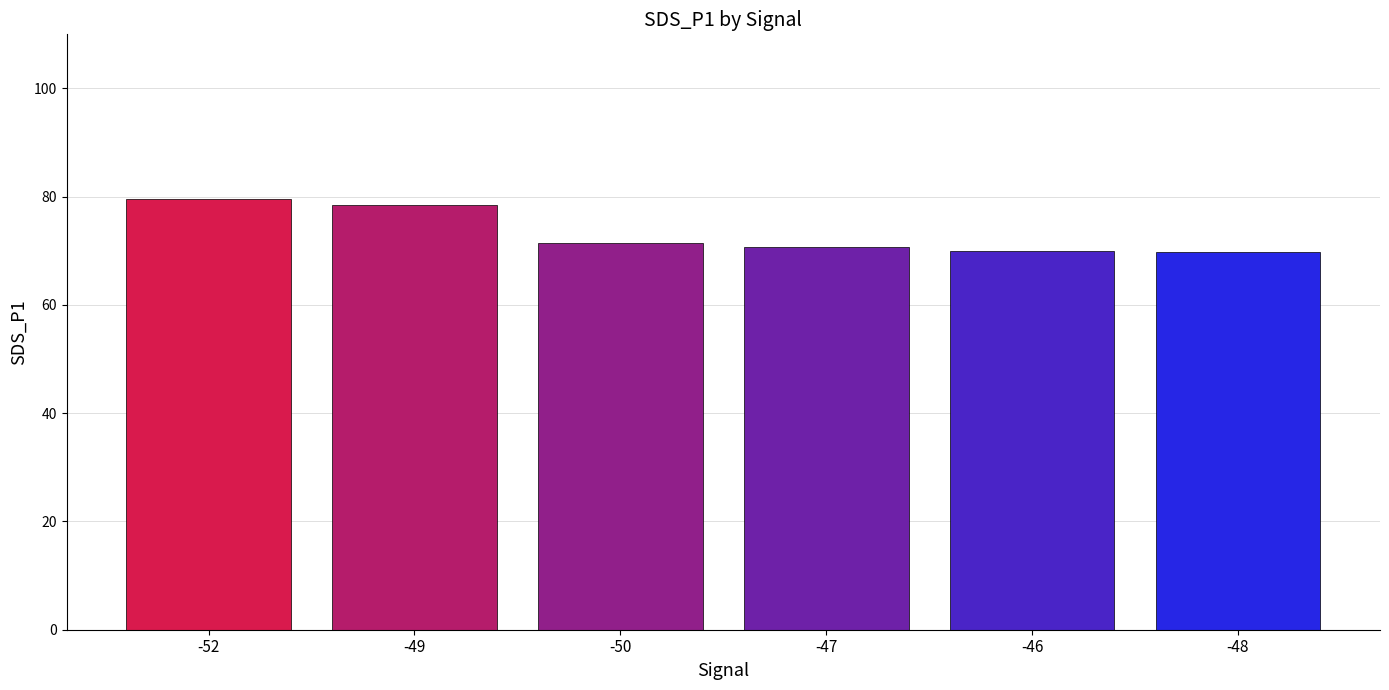

What is the difference between the maximum and minimum values?

9.8